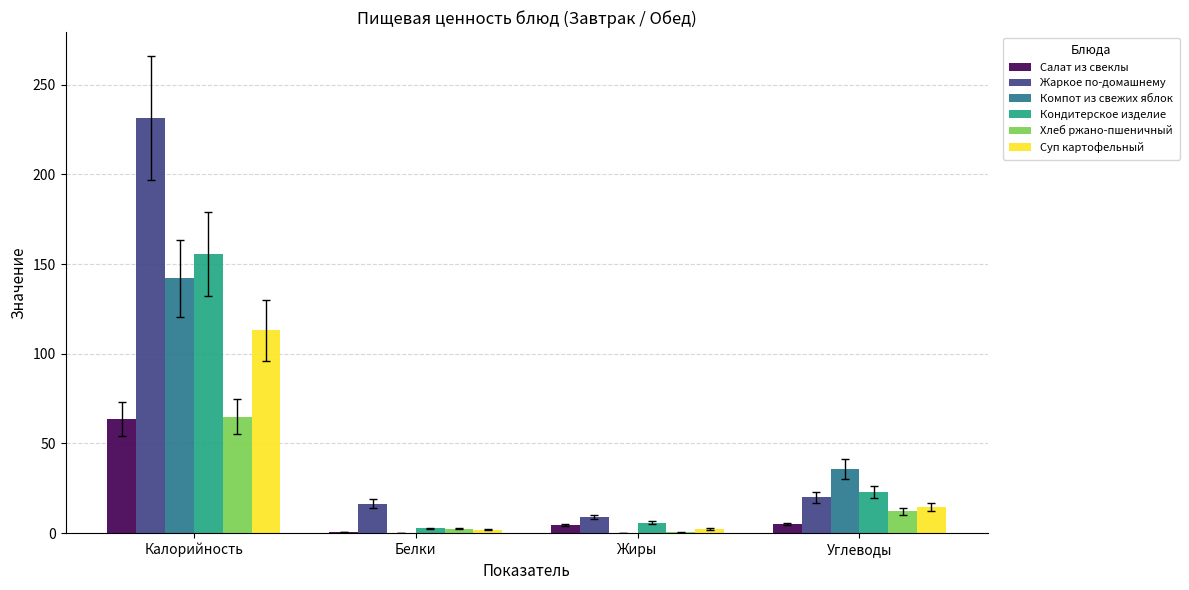

Which series has the largest range (max minus min)?

Жаркое по-домашнему